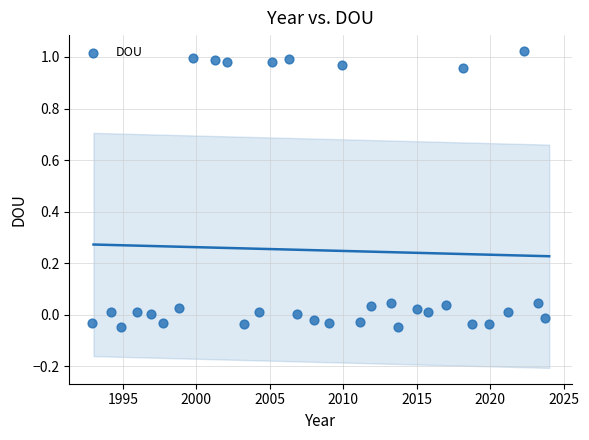

What is the range of Y values (max minus min)?

1.1